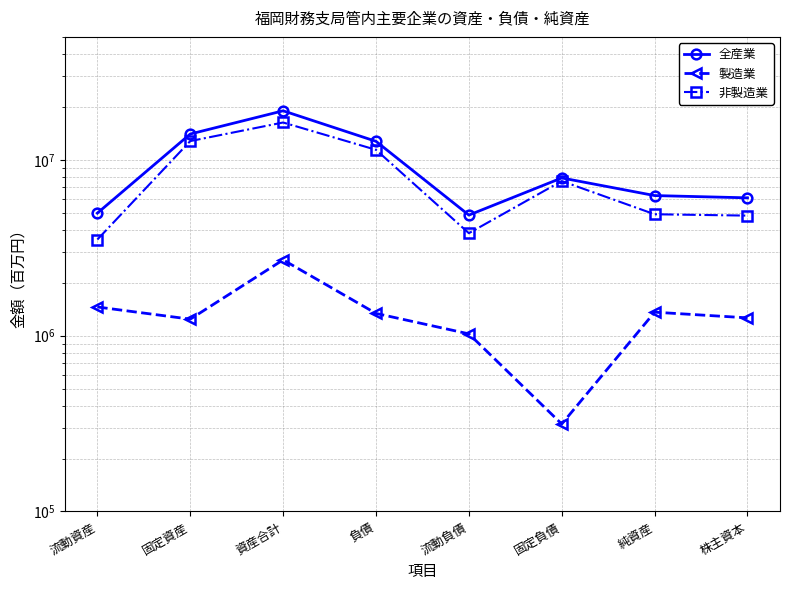

At which label does 製造業 reach its minimum?

固定負債